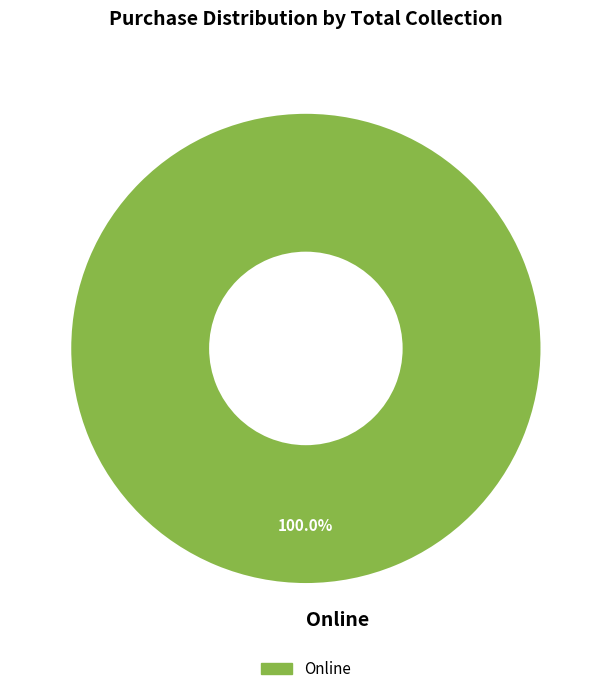

How many segments does this pie chart have?

1